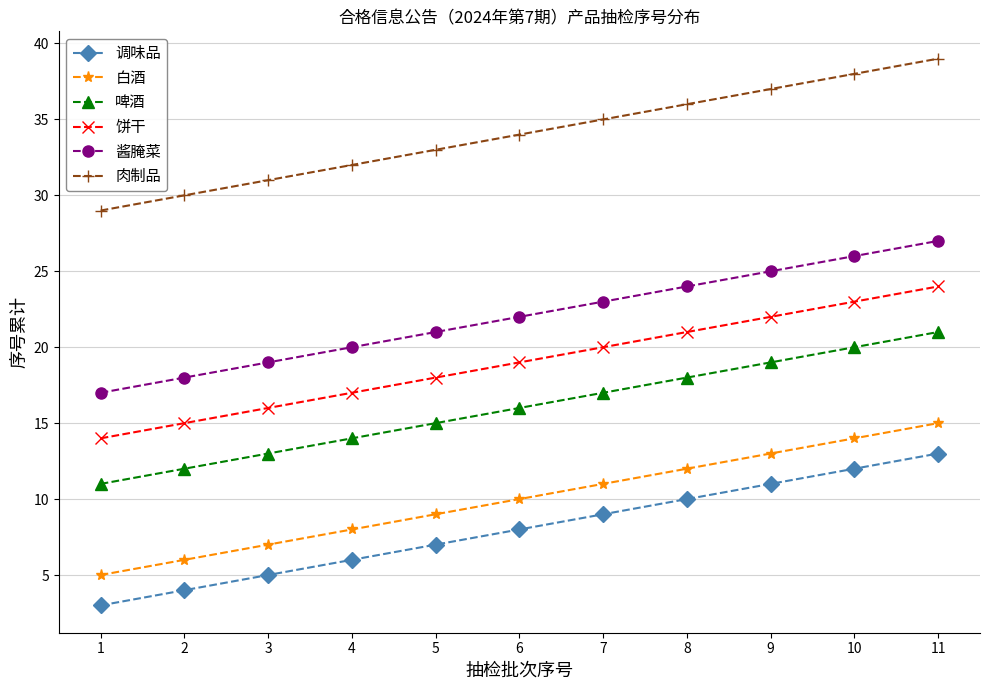

Which category has the lowest value across all series?

1